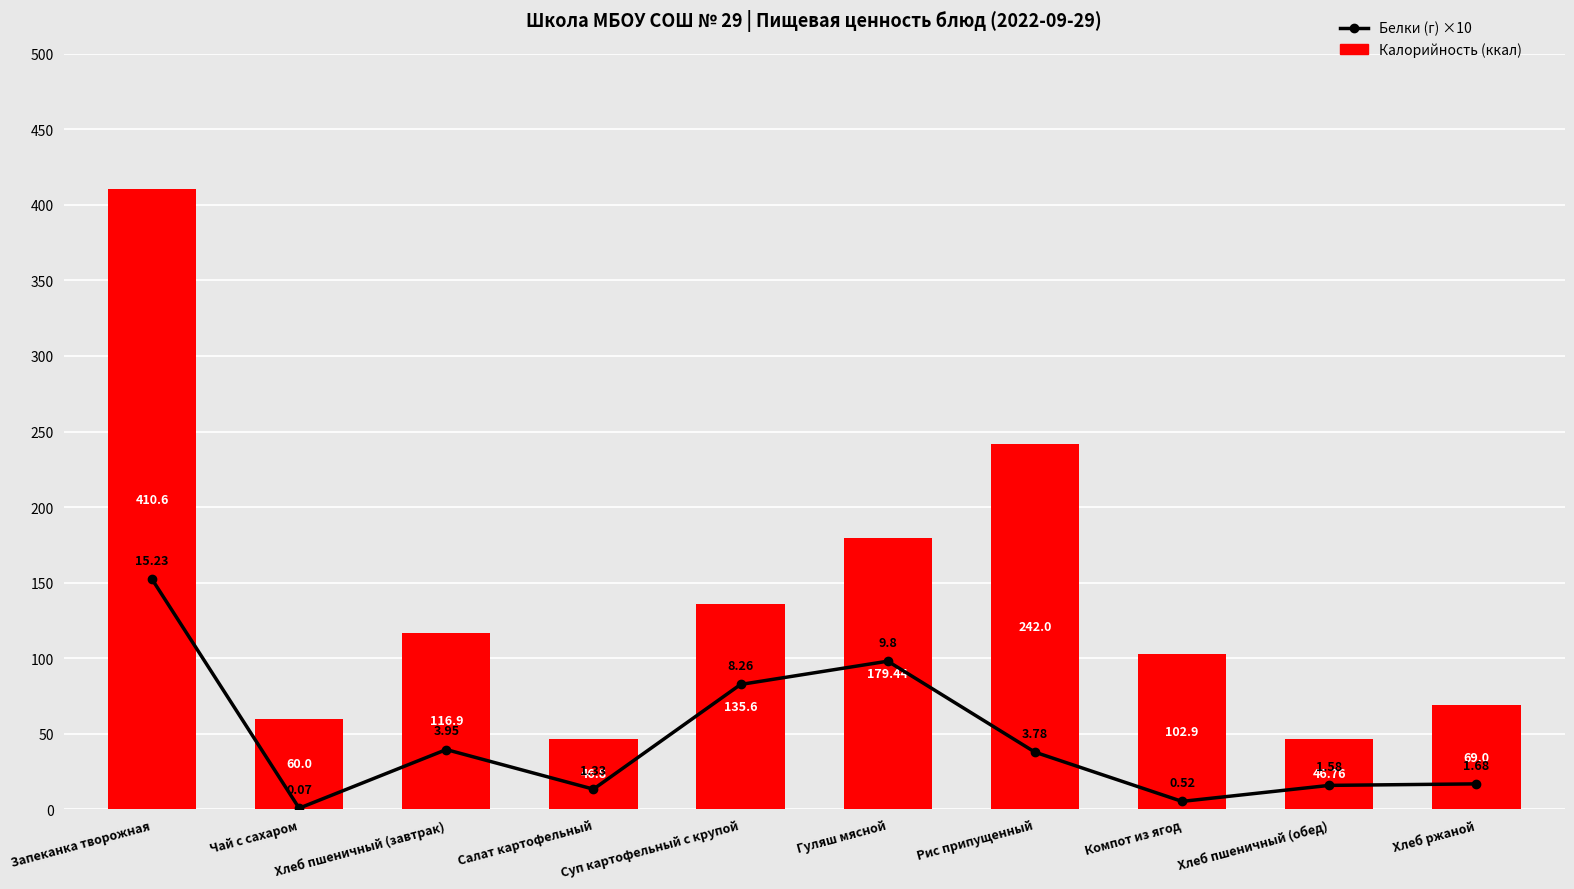

Rank the series at Суп картофельный с крупой from highest to lowest value.

Калорийность (ккал), Белки (г) ×10